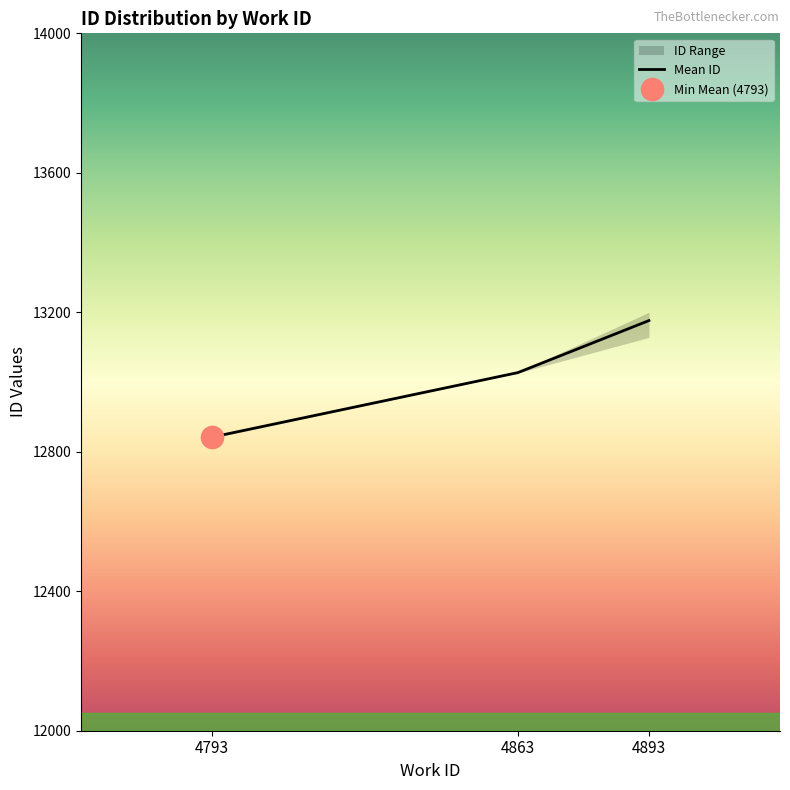

Rank the categories by value from lowest to highest.

4793, 4863, 4893